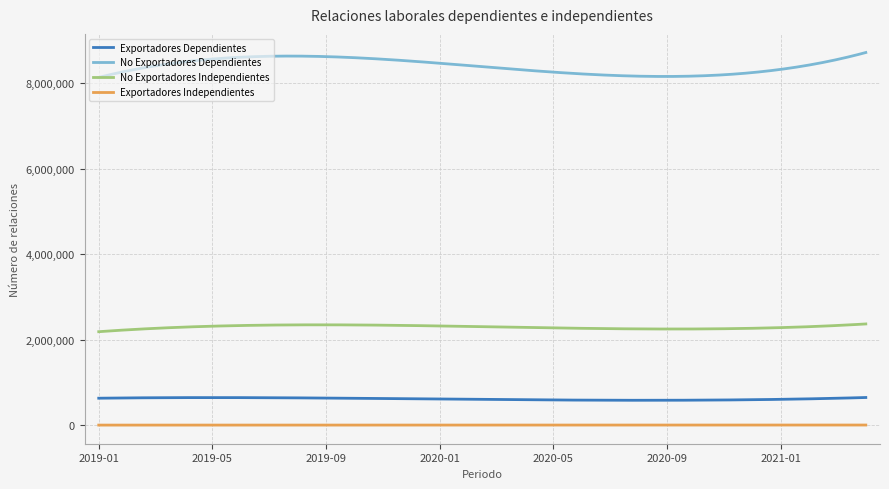

Rank the series by their maximum value, from lowest to highest.

Exportadores Independientes, Exportadores Dependientes, No Exportadores Independientes, No Exportadores Dependientes